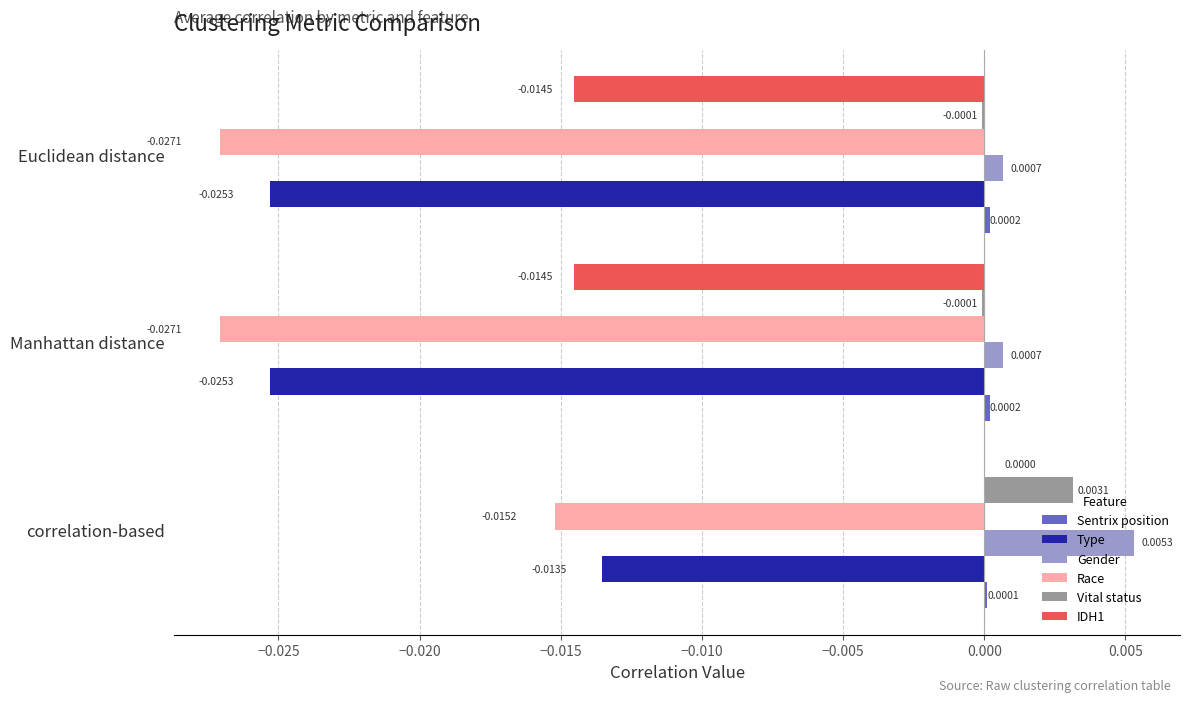

At which label does Vital status reach its peak?

correlation-based